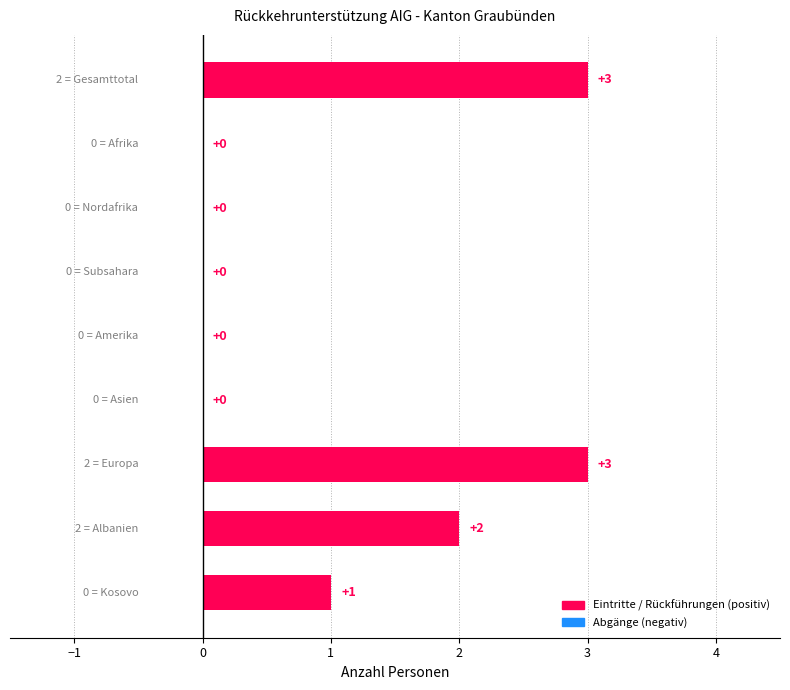

How many values are between 0 and 2?

7